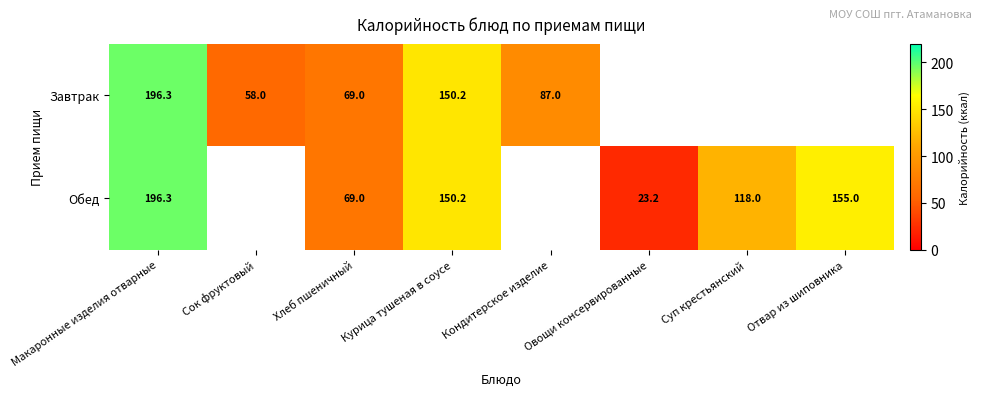

What is the sum of the Обед values at Овощи консервированные and Суп крестьянский?

141.2